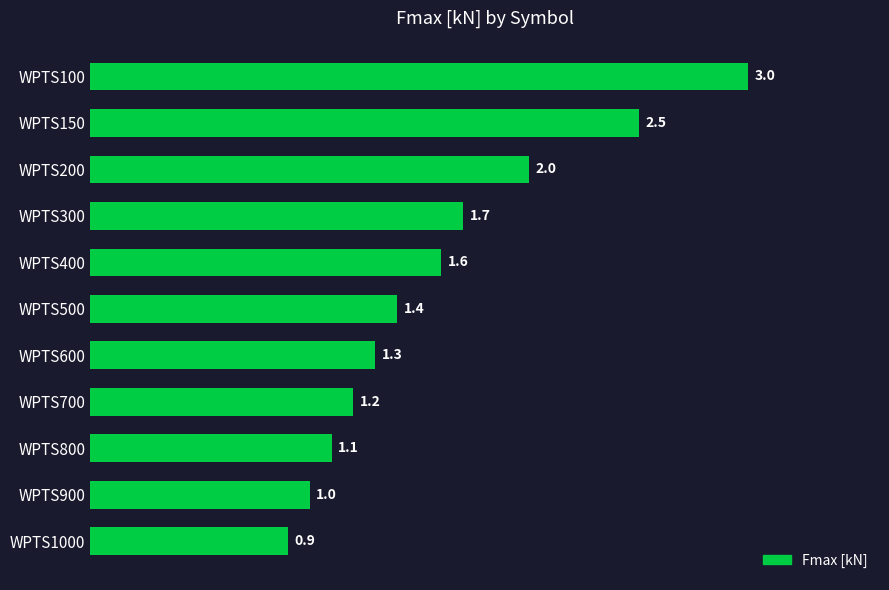

How many bars are there in total?

11